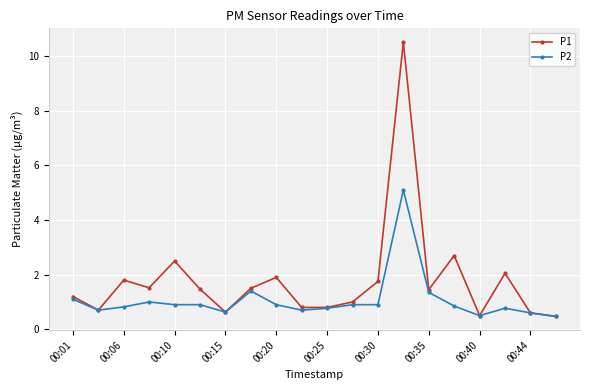

What is the value of the P2 point at the 2nd from the left?

0.7